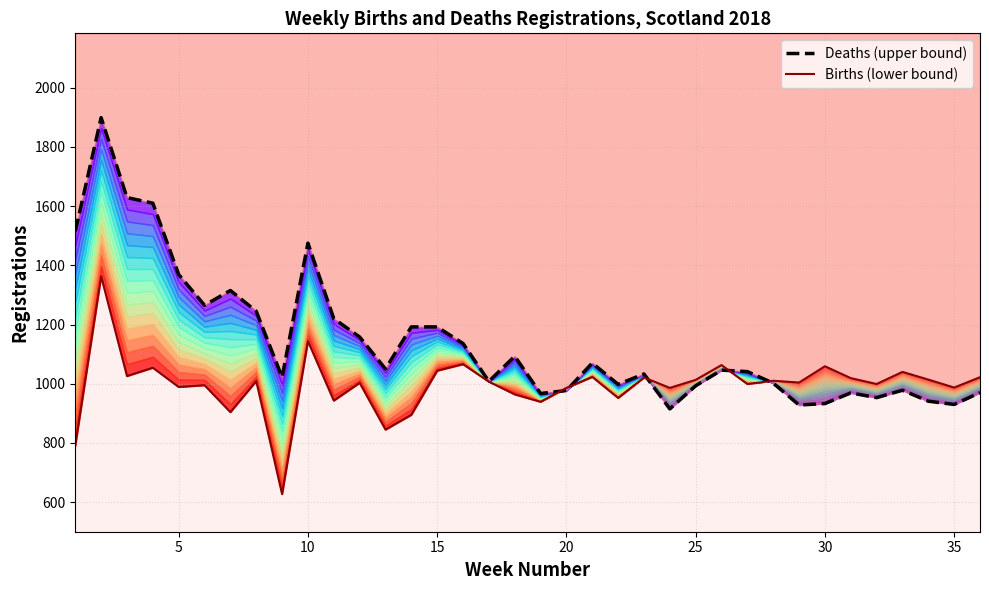

How many categories are shown in the chart?

36